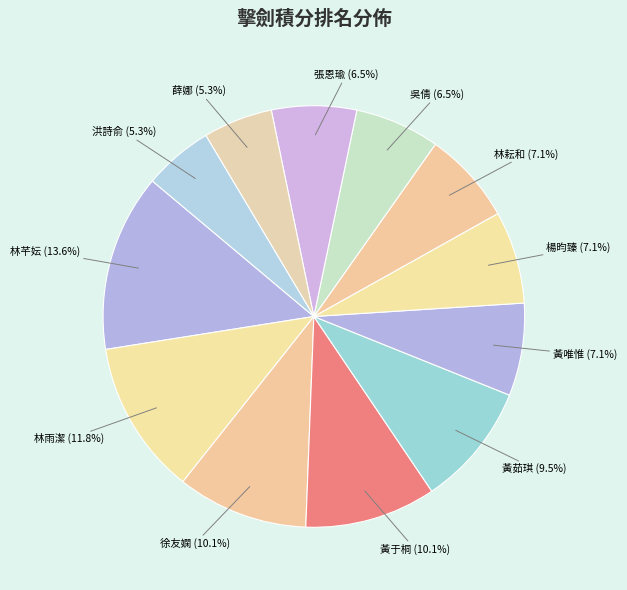

What percentage do 林耘和 and 徐友嫻 together represent?

17.2%